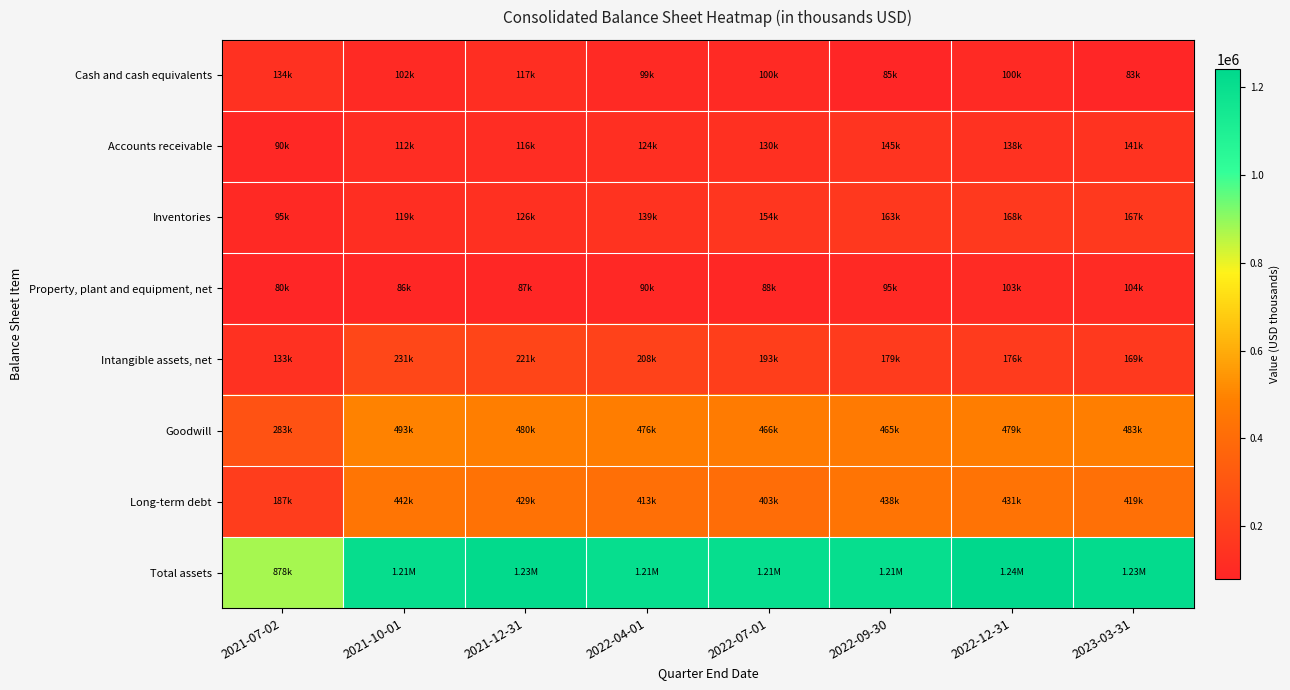

What is the total value across all series at 2022-12-31?

2835522.0